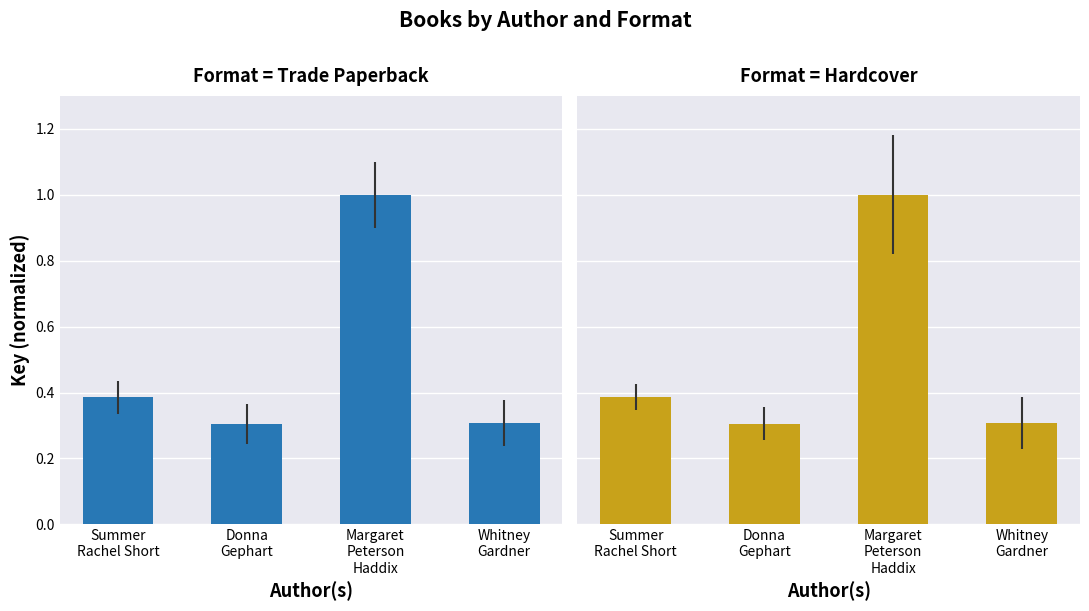

The value of Trade Paperback at Donna
Gephart is 0.1. True or false?

False